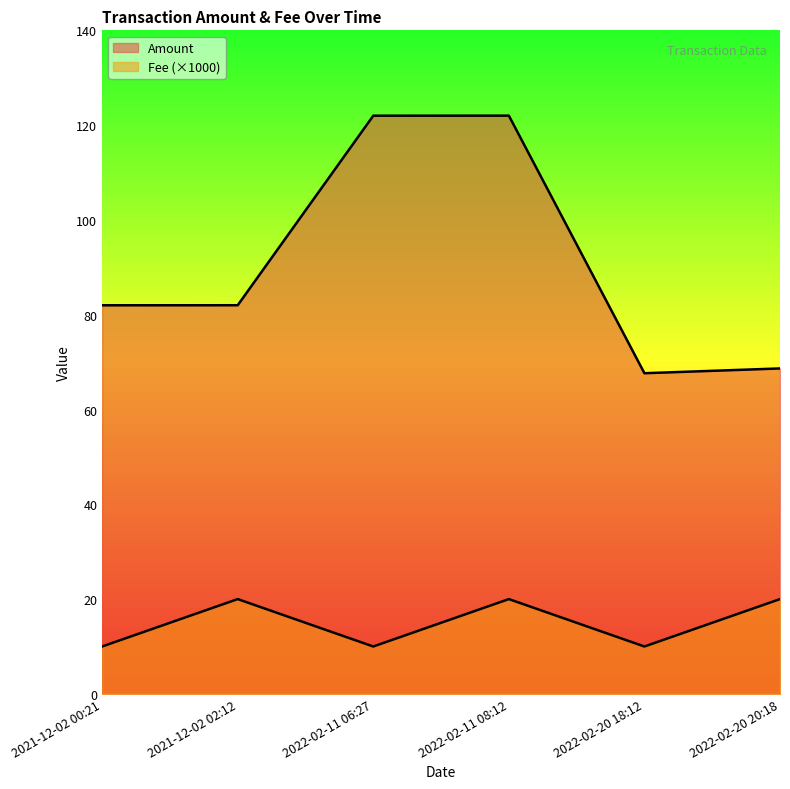

At 2022-02-11 08:12, list the series in order from smallest to largest.

Fee, Amount